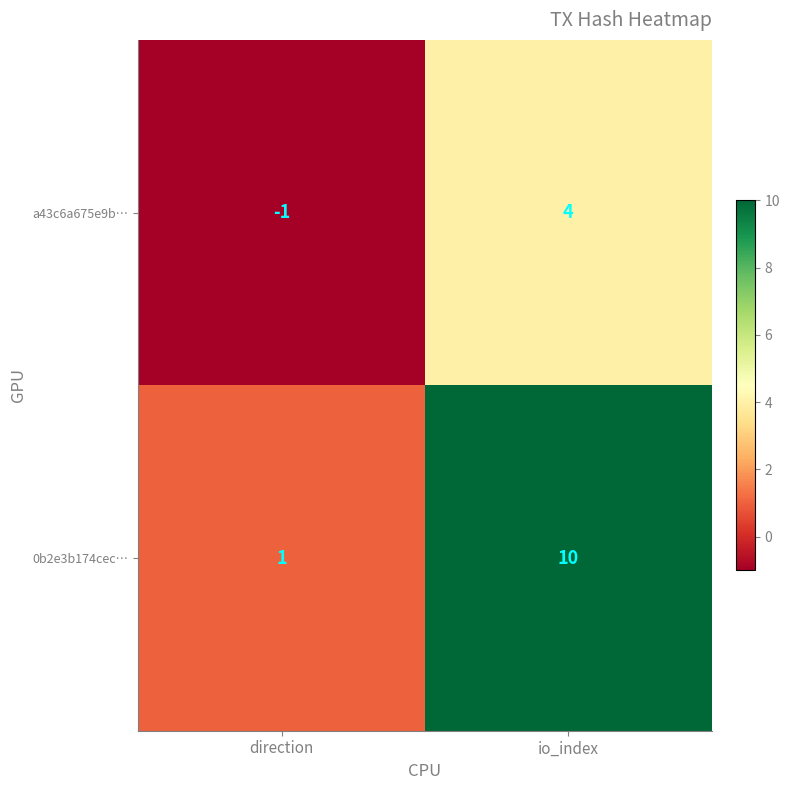

List the labels in order of 0b2e3b174cec… value, smallest first.

direction, io_index